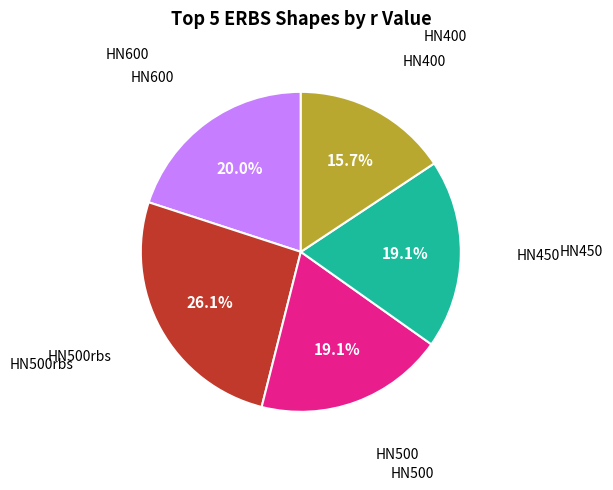

Is there any slice that represents more than half of the pie?

No